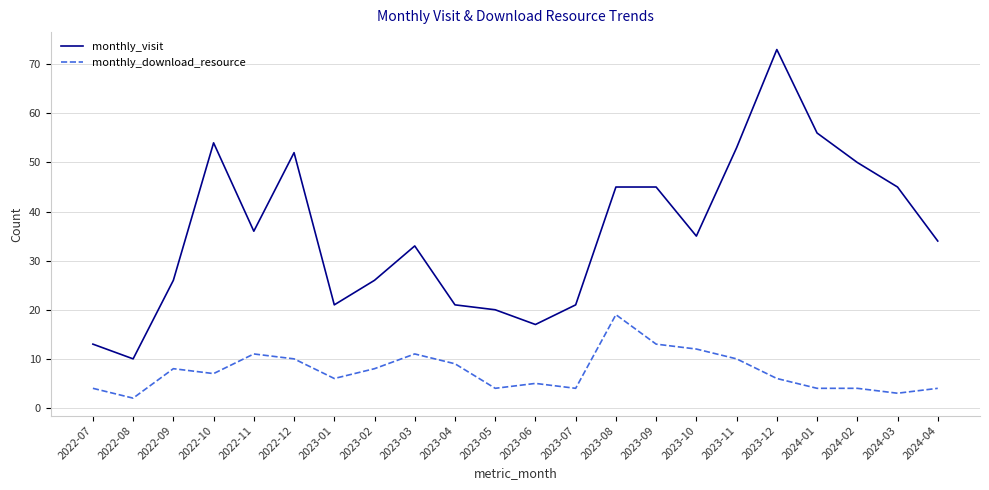

Where does the monthly_download_resource series first go above 7?

2022-09